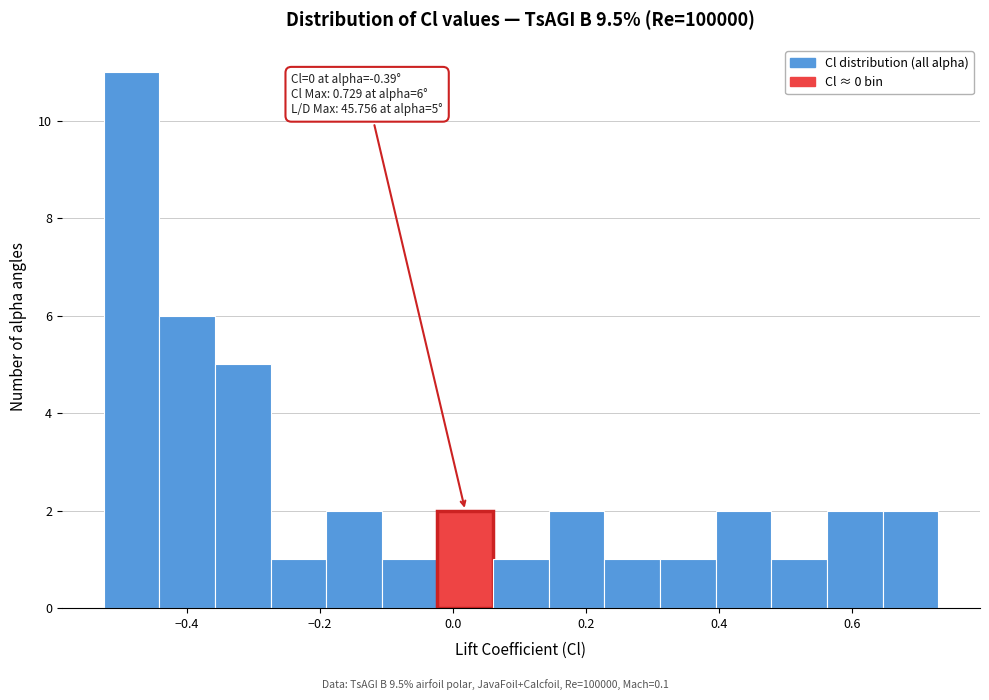

Which range on the x-axis has the tallest bar?

-0.52 to -0.44